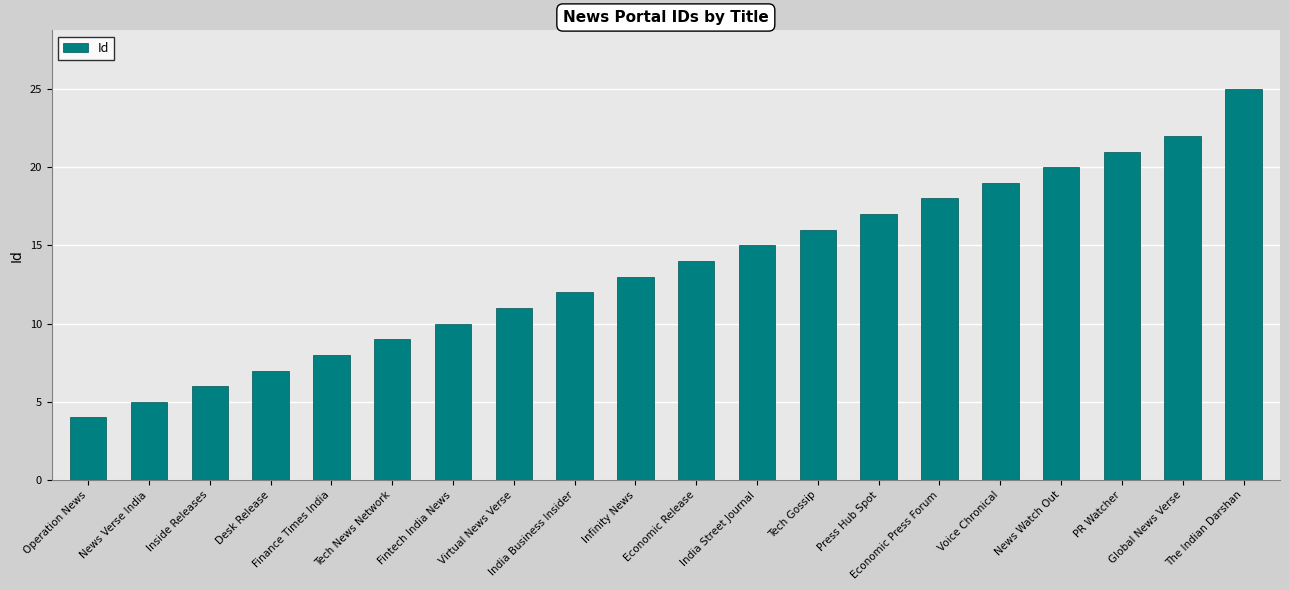

Between Economic Release and Infinity News, which is larger?

Economic Release